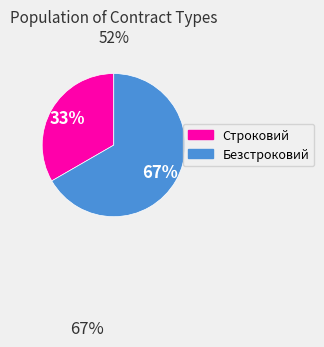

Does Строковий account for over 50% of the chart?

No